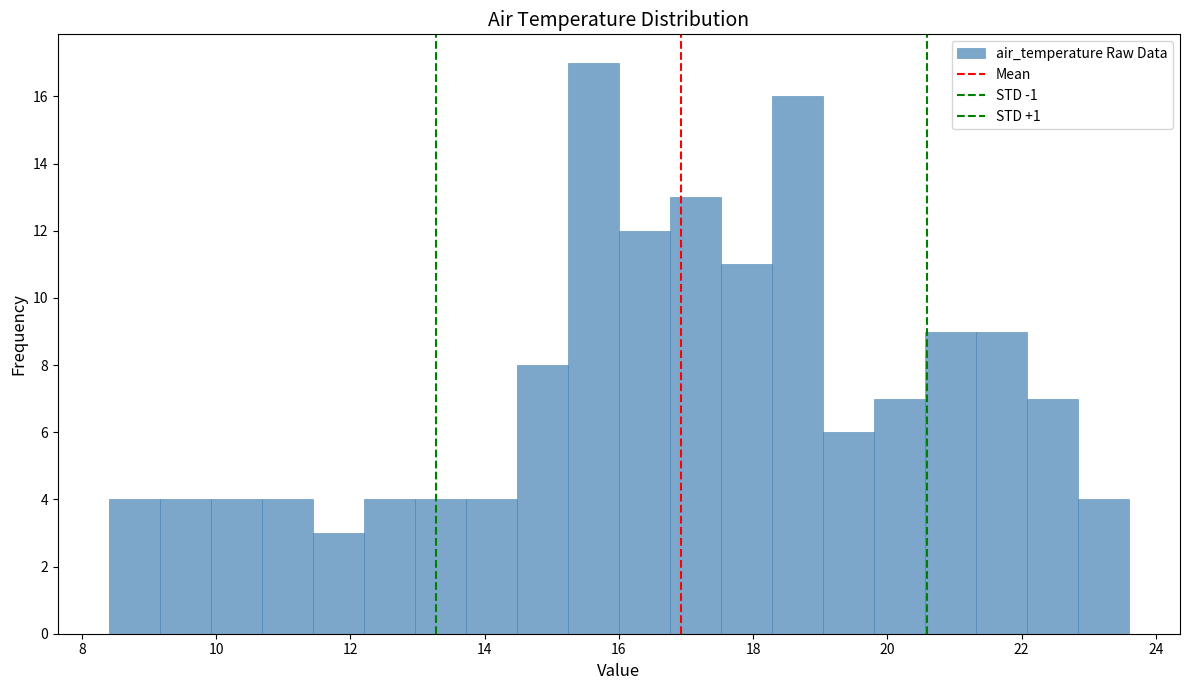

Around what value on the x-axis is the tallest bar? Give the approximate position of its centre, as read against the axis.

15.6